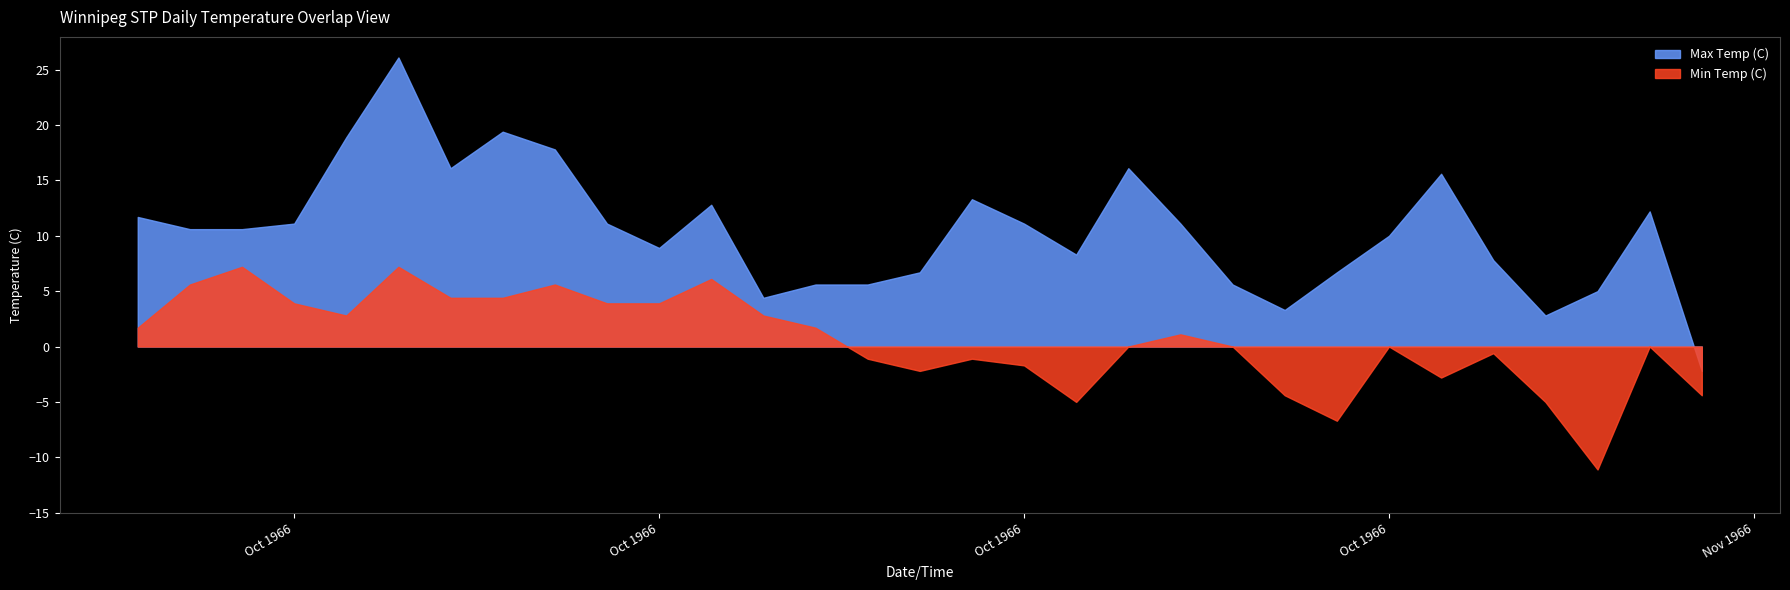

What is the average value of the Min Temp (C) series?

0.5